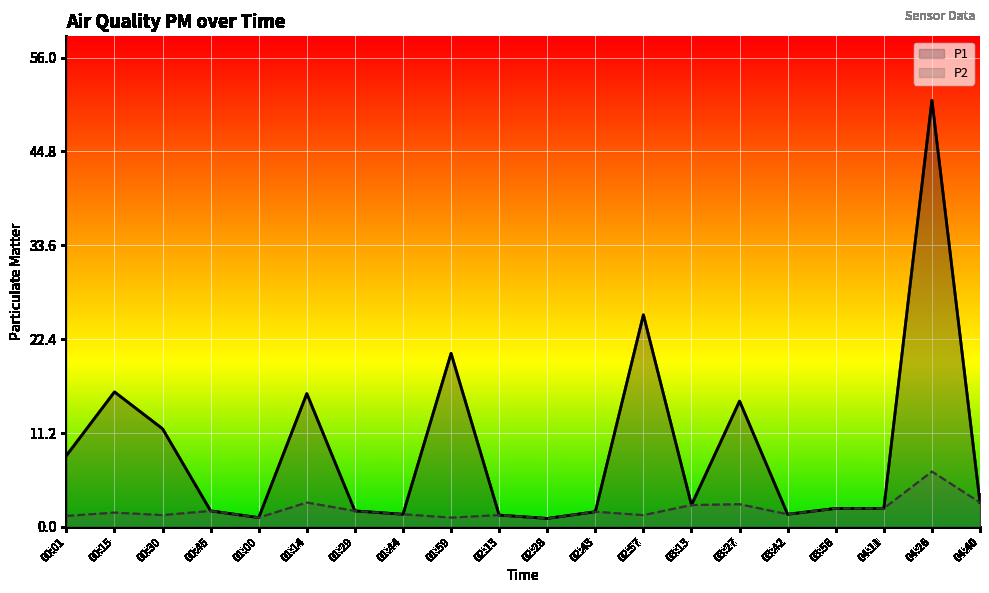

What is the label of the 14th point from the left?

03:13